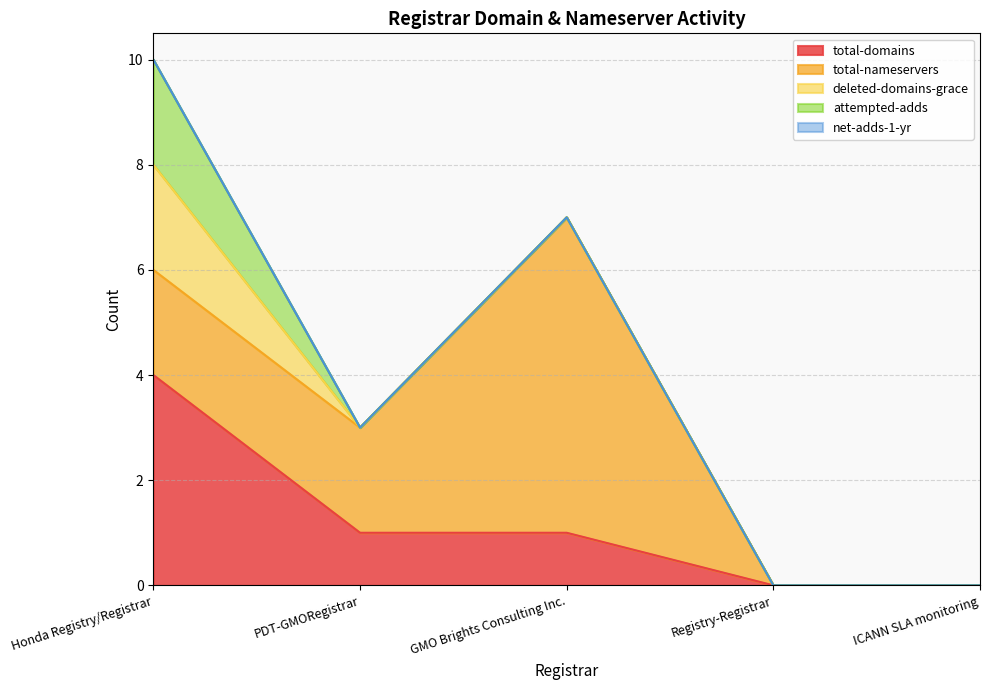

What is the sum of all attempted-adds values?

2